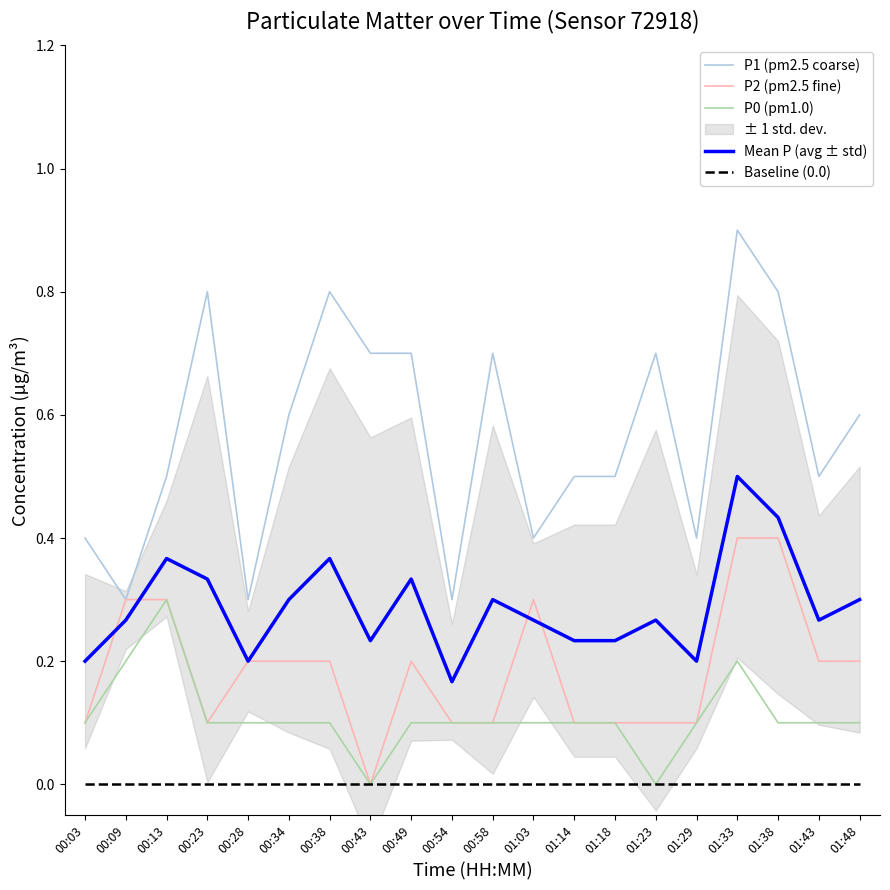

Is it true that P0 (pm1.0) equals 0.3 at 00:13?

True